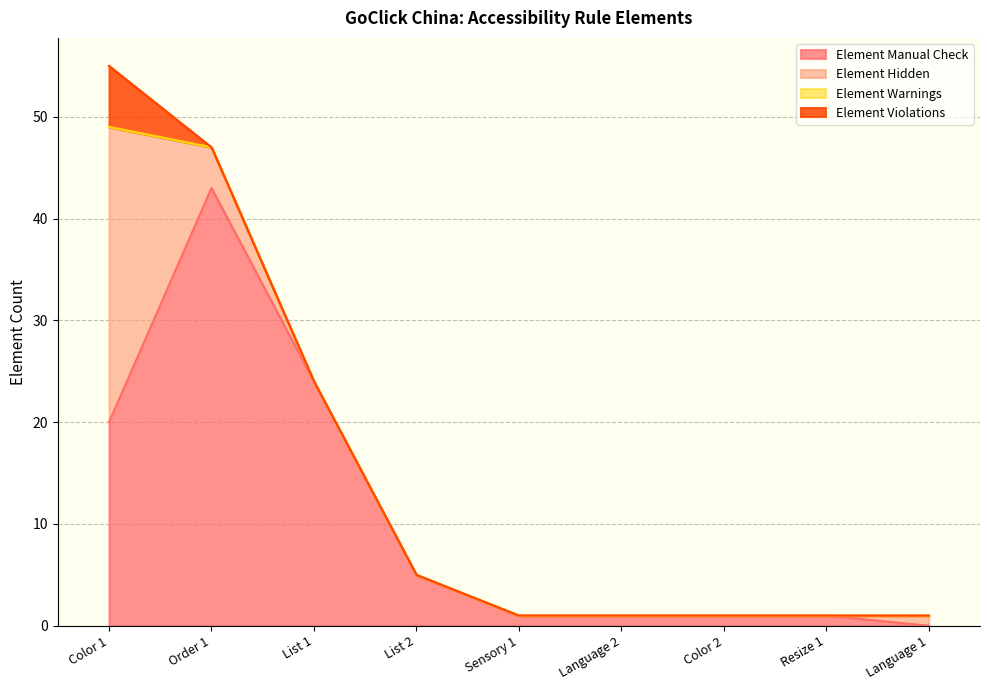

How many values in the Element Hidden series exceed 0?

3